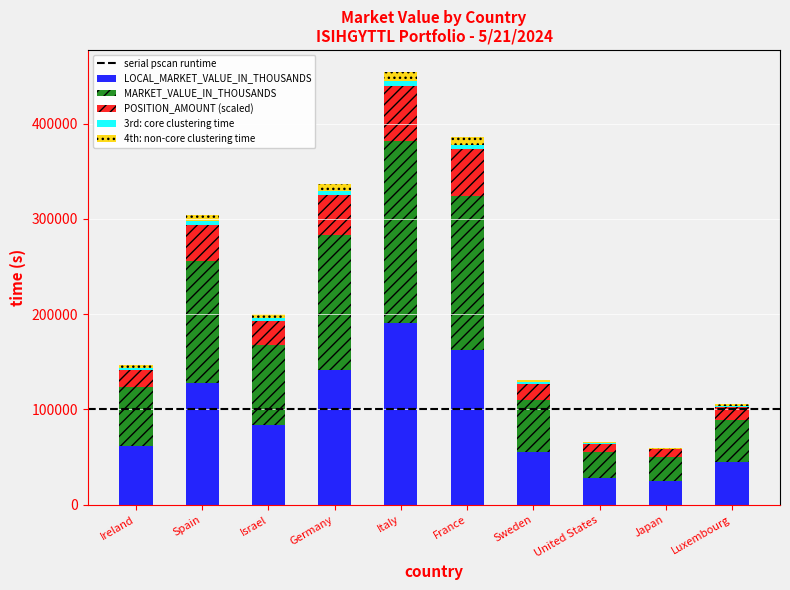

At which category is the sum across all series the highest?

Italy